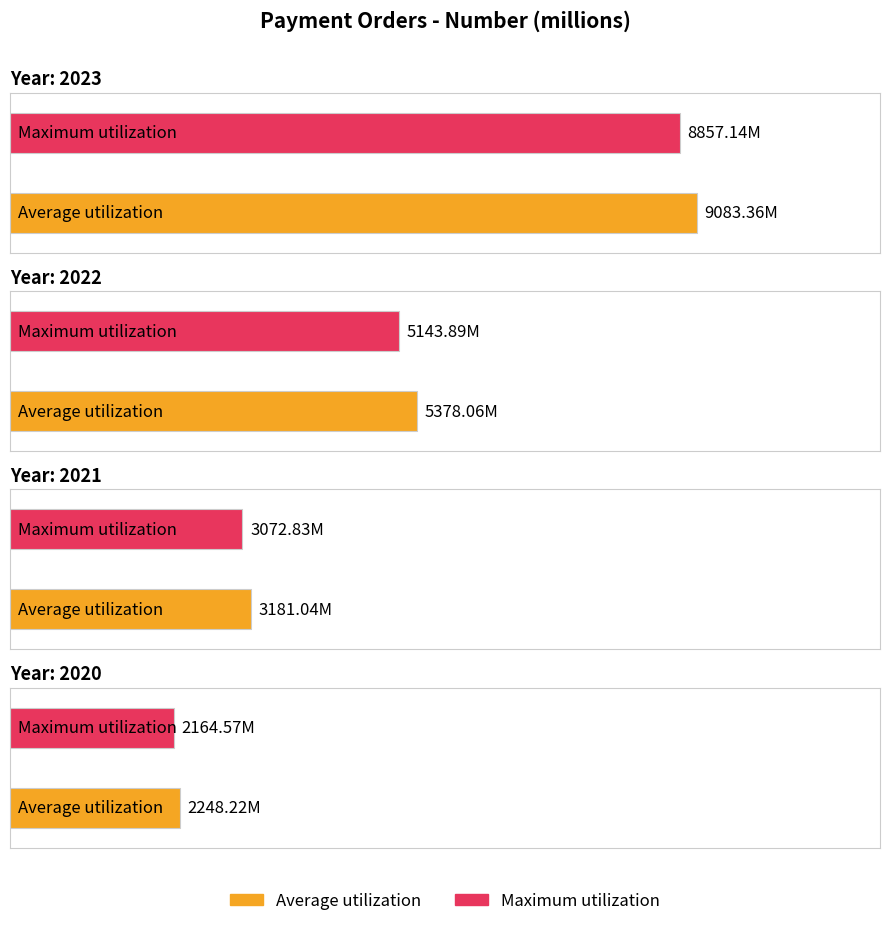

Which category has the highest value across all series?

2023